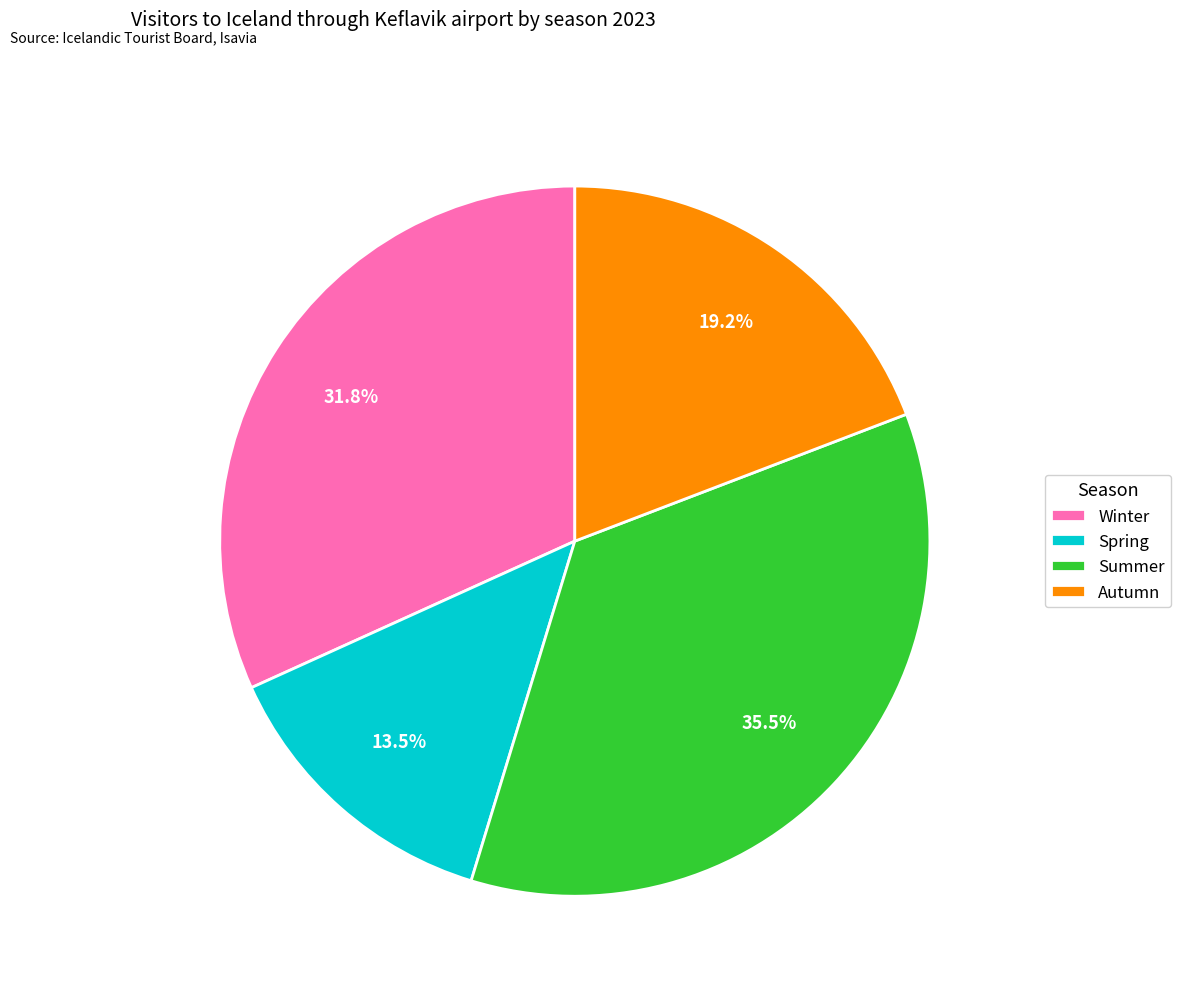

Between Winter and Autumn, which is larger?

Winter